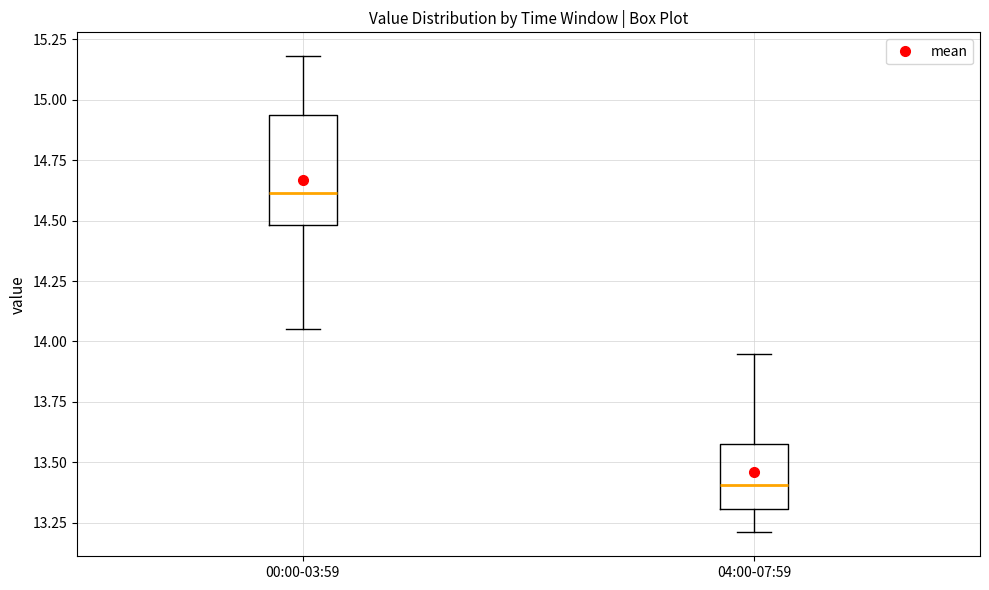

Reading left to right, read every box against the y-axis: the position of its median line, the range the box covers, and the ends of its whiskers. The values are not printed on the chart, so give them approximately, as read against the axis.

00:00-03:59: median 14.60, box 14.50 to 14.95, whiskers 14.05 to 15.20
04:00-07:59: median 13.40, box 13.30 to 13.60, whiskers 13.20 to 13.95